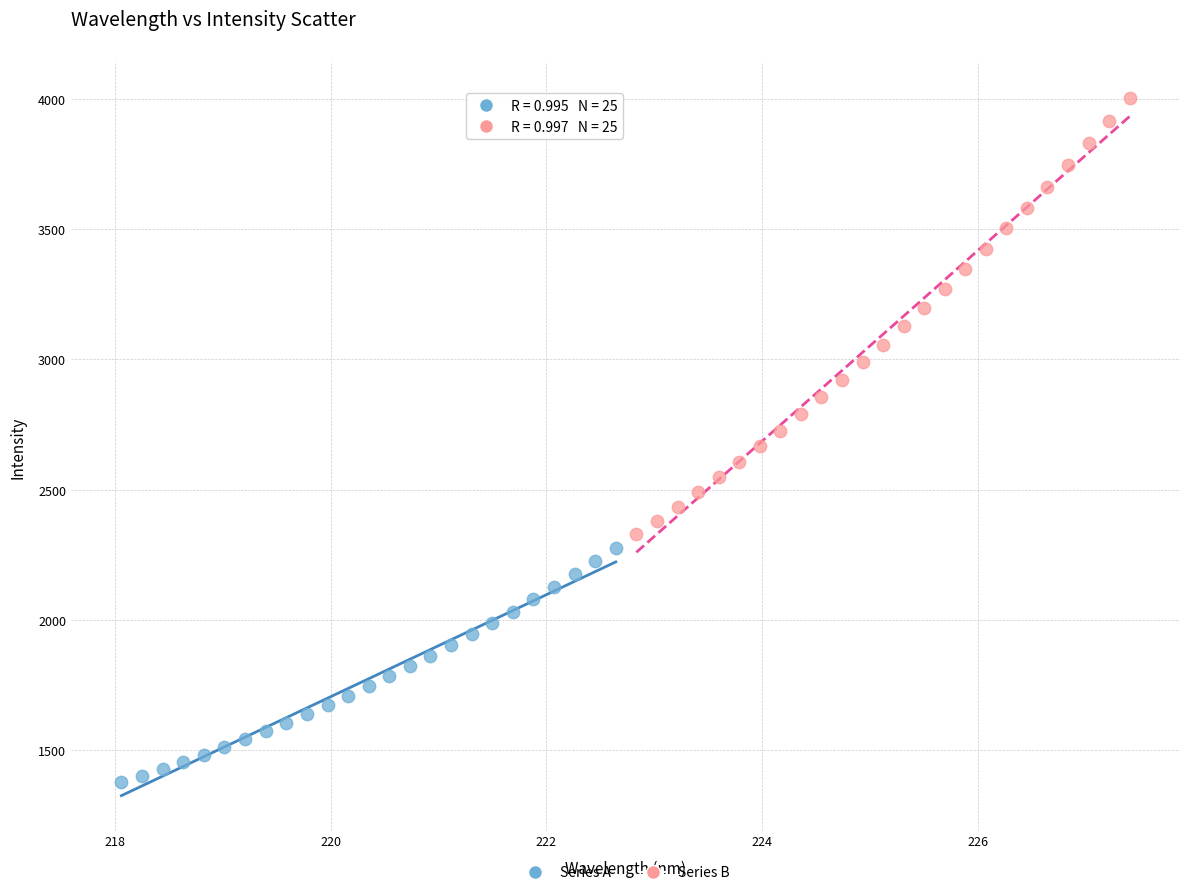

Which series reaches the maximum Y coordinate?

Series B